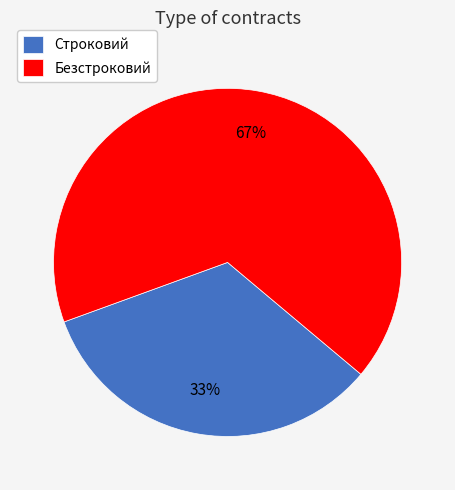

Which category accounts for the majority?

Безстроковий